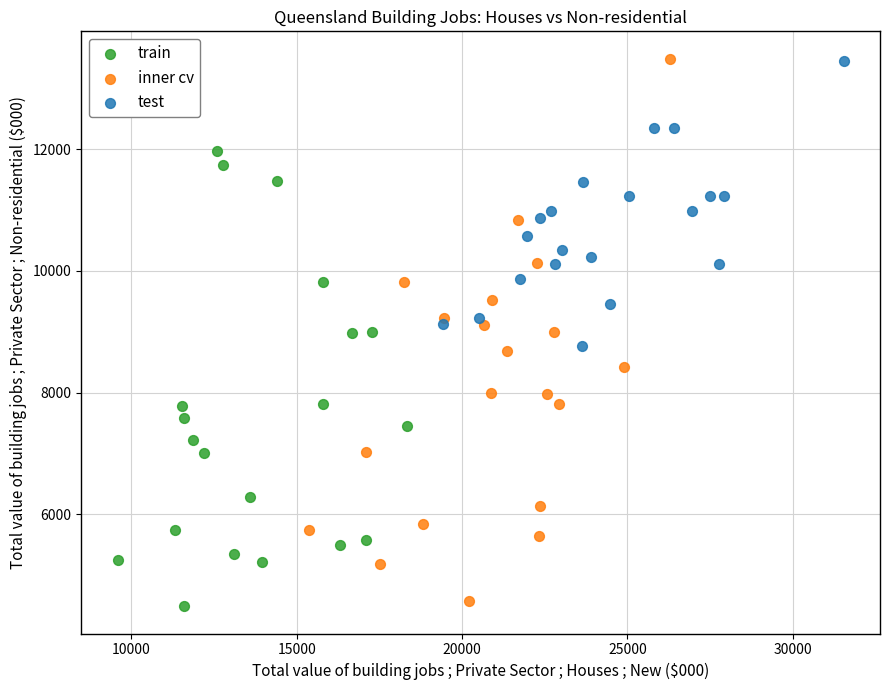

Which series has the largest Y range (max minus min)?

inner cv